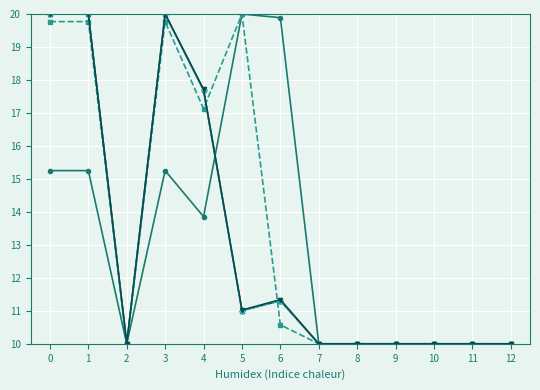

What is the greatest value displayed?

20.0